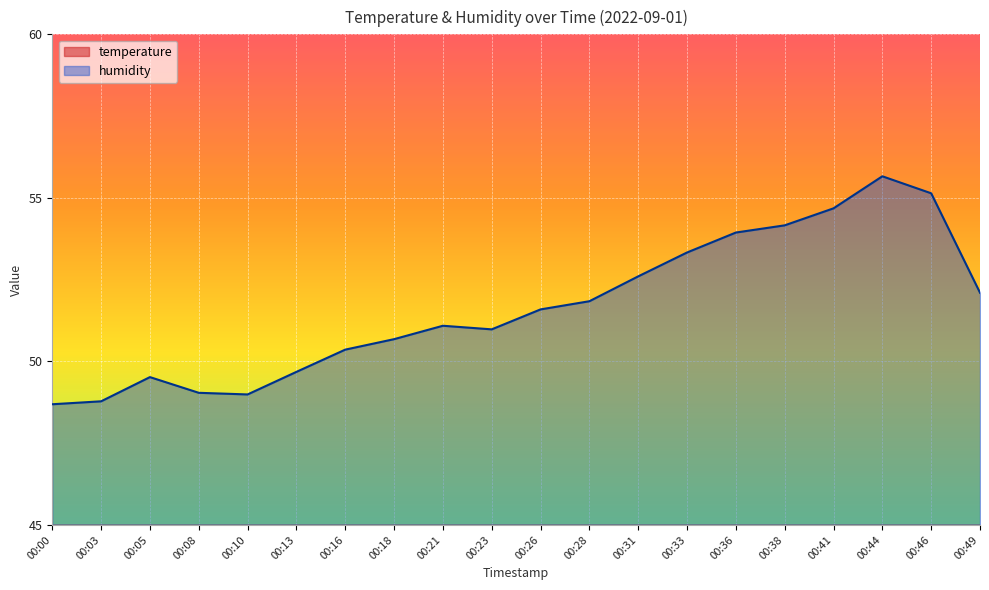

What is the difference between the maximum and minimum values in the temperature series?

0.7